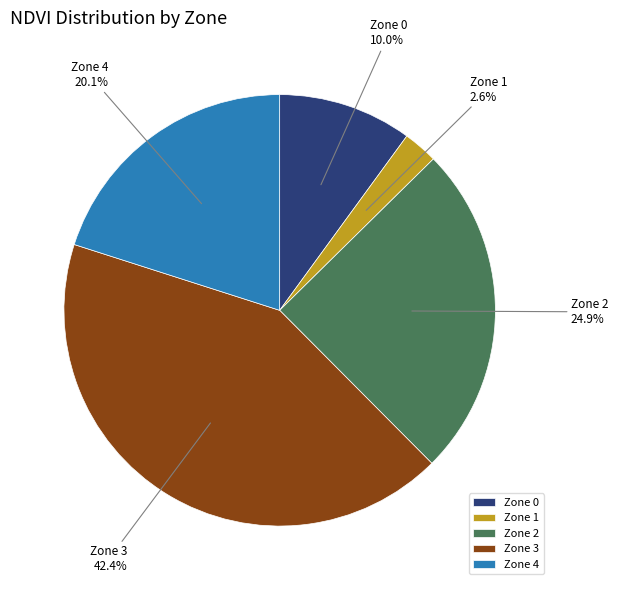

Does Zone 4 account for over 50% of the chart?

No